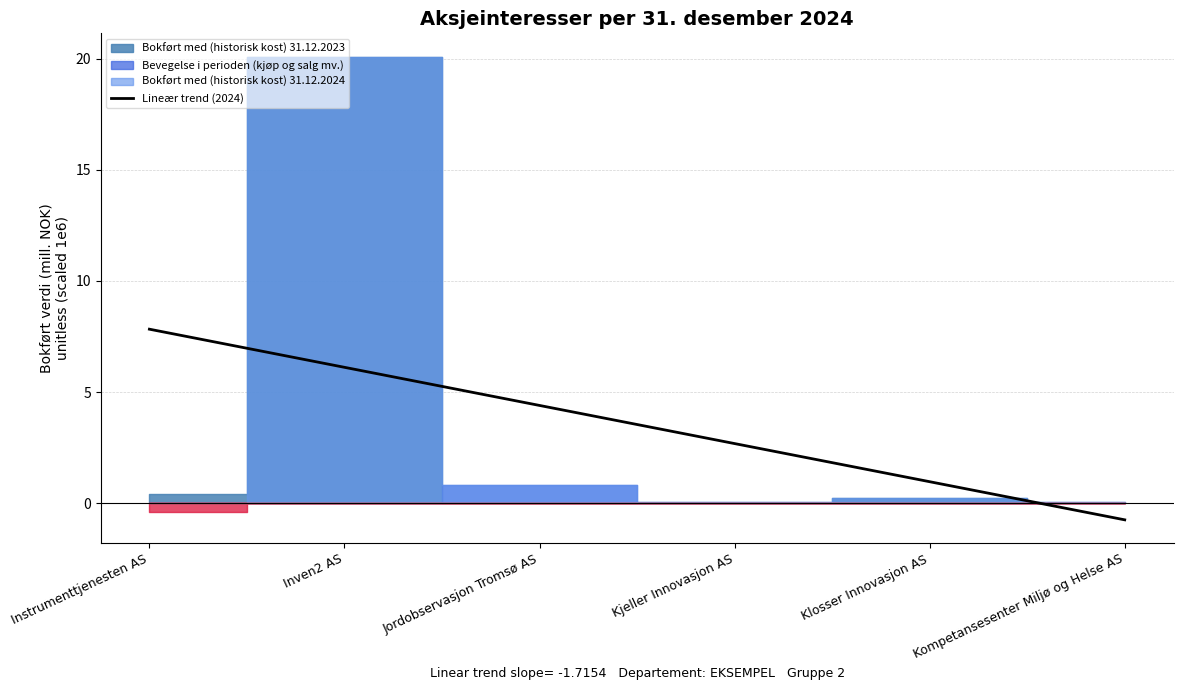

Which label corresponds to the smallest value in the chart?

Kompetansesenter Miljø og Helse AS